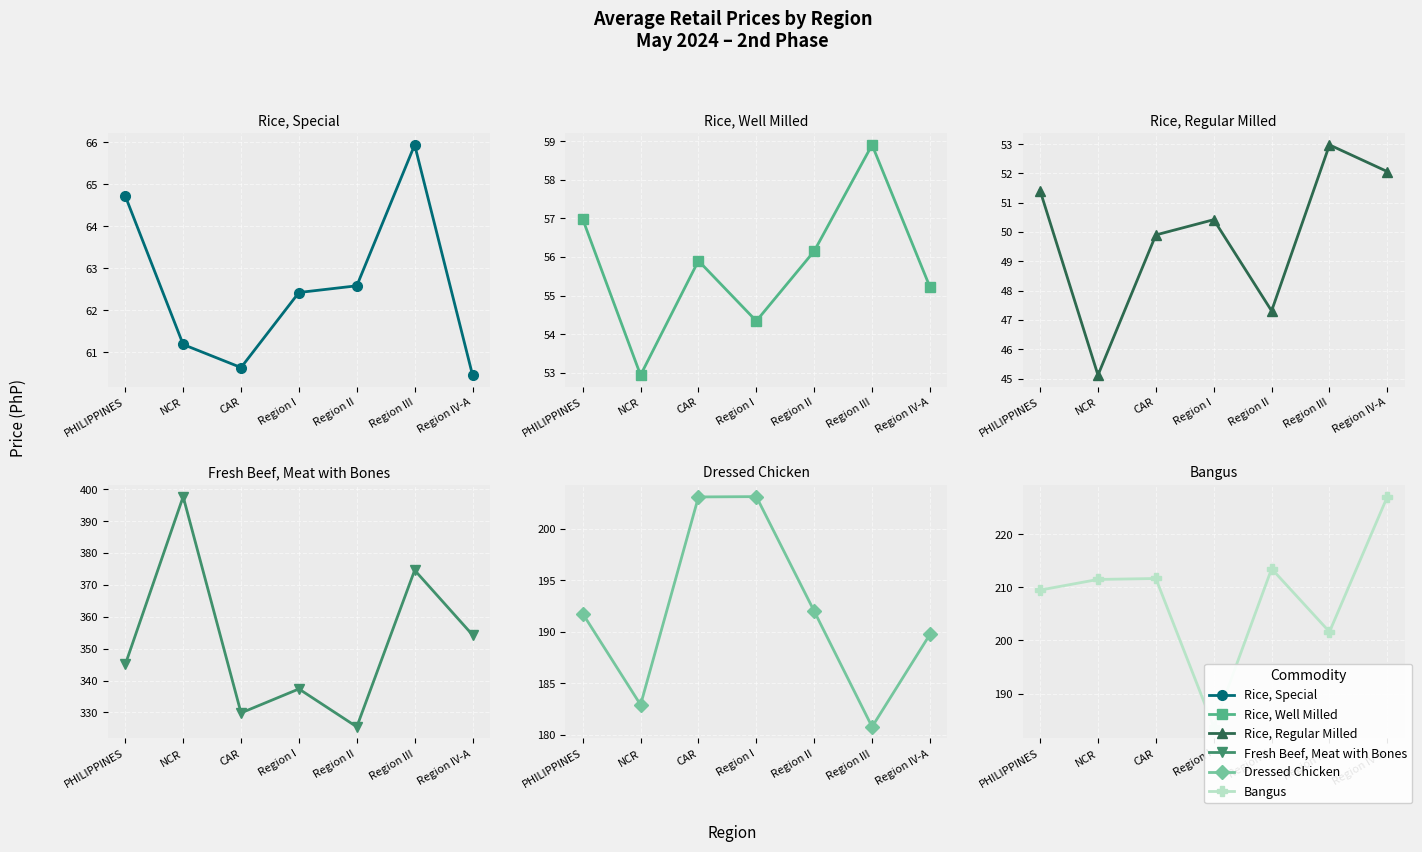

Which series has the largest range (max minus min)?

Fresh Beef, Meat with Bones